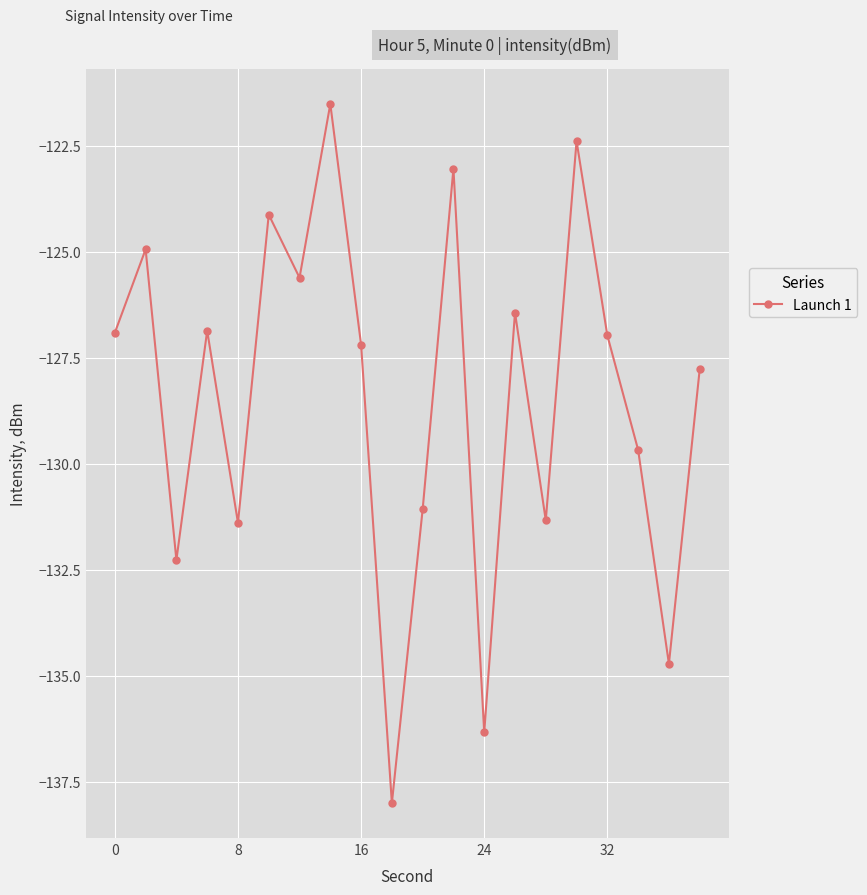

What is the smallest value displayed?

-138.0